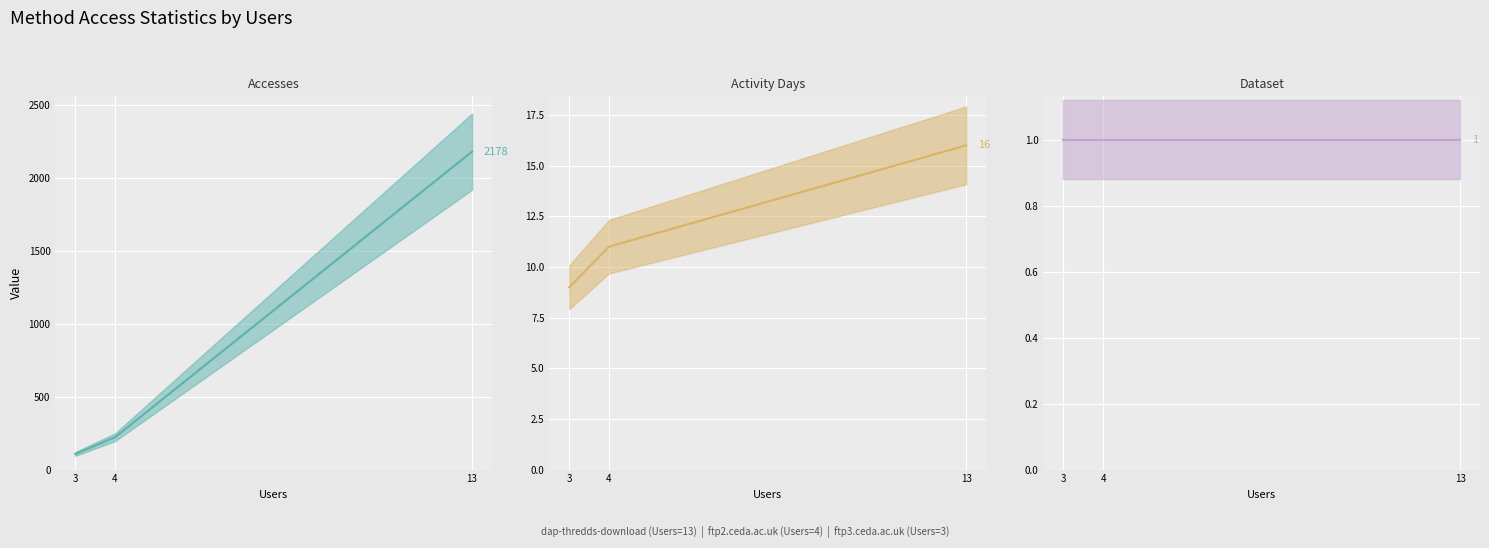

Does the chart display data point markers on the line(s)?

No